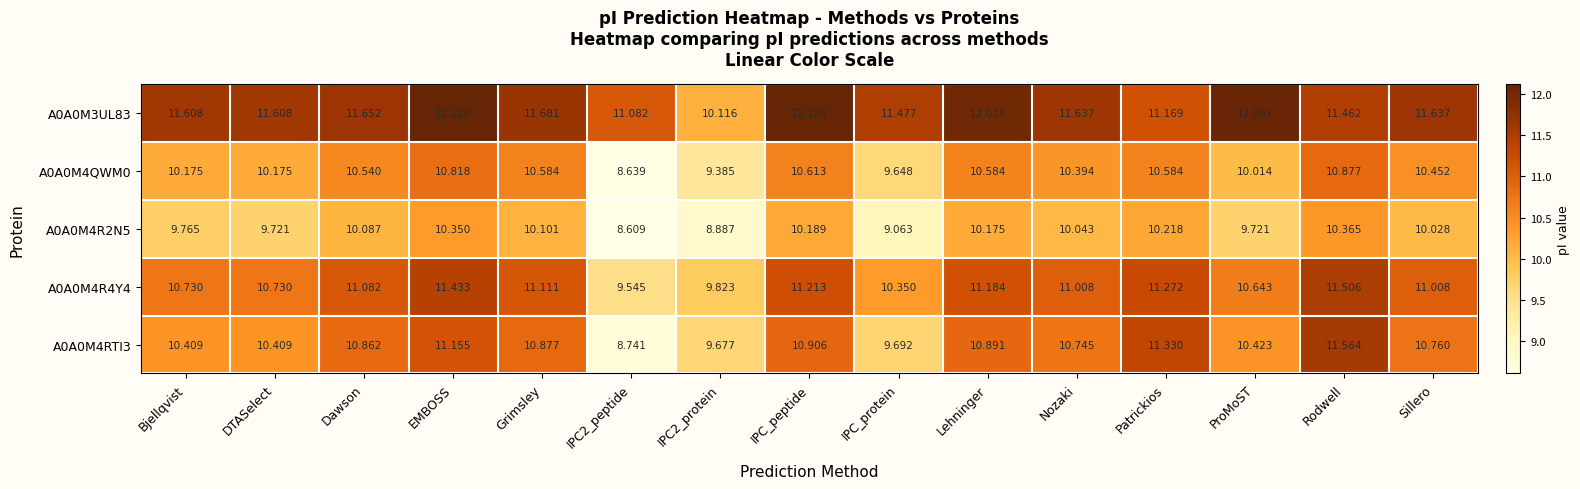

Is the value of A0A0M4R2N5 at DTASelect greater than the value of A0A0M4R4Y4 at IPC2_protein?

No